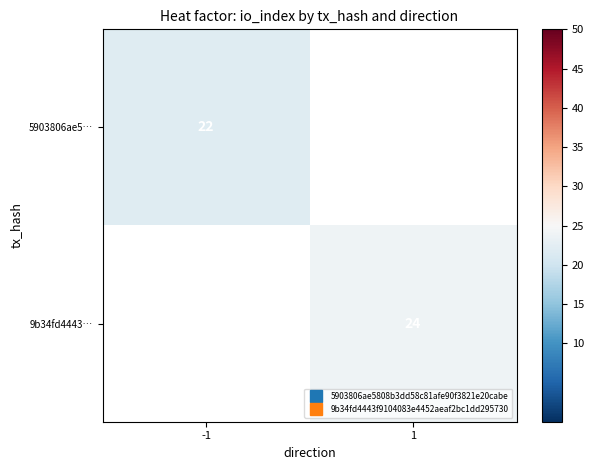

The value of 9b34fd4443… at 1 is 24.0. True or false?

True